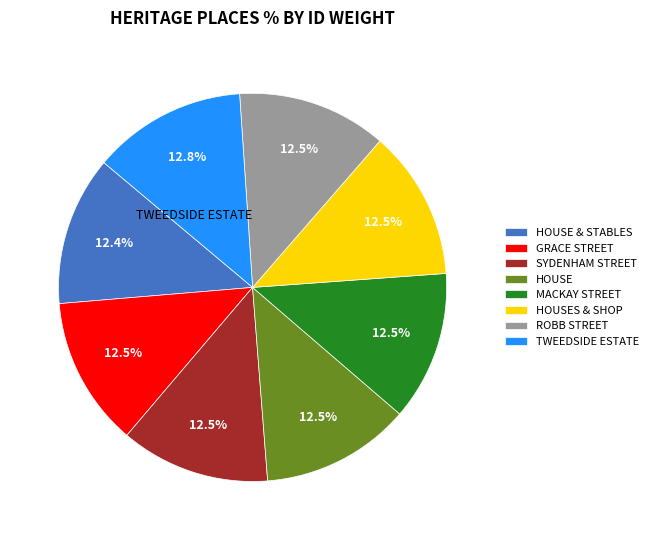

To the nearest percent, what is the average slice percentage?

12%